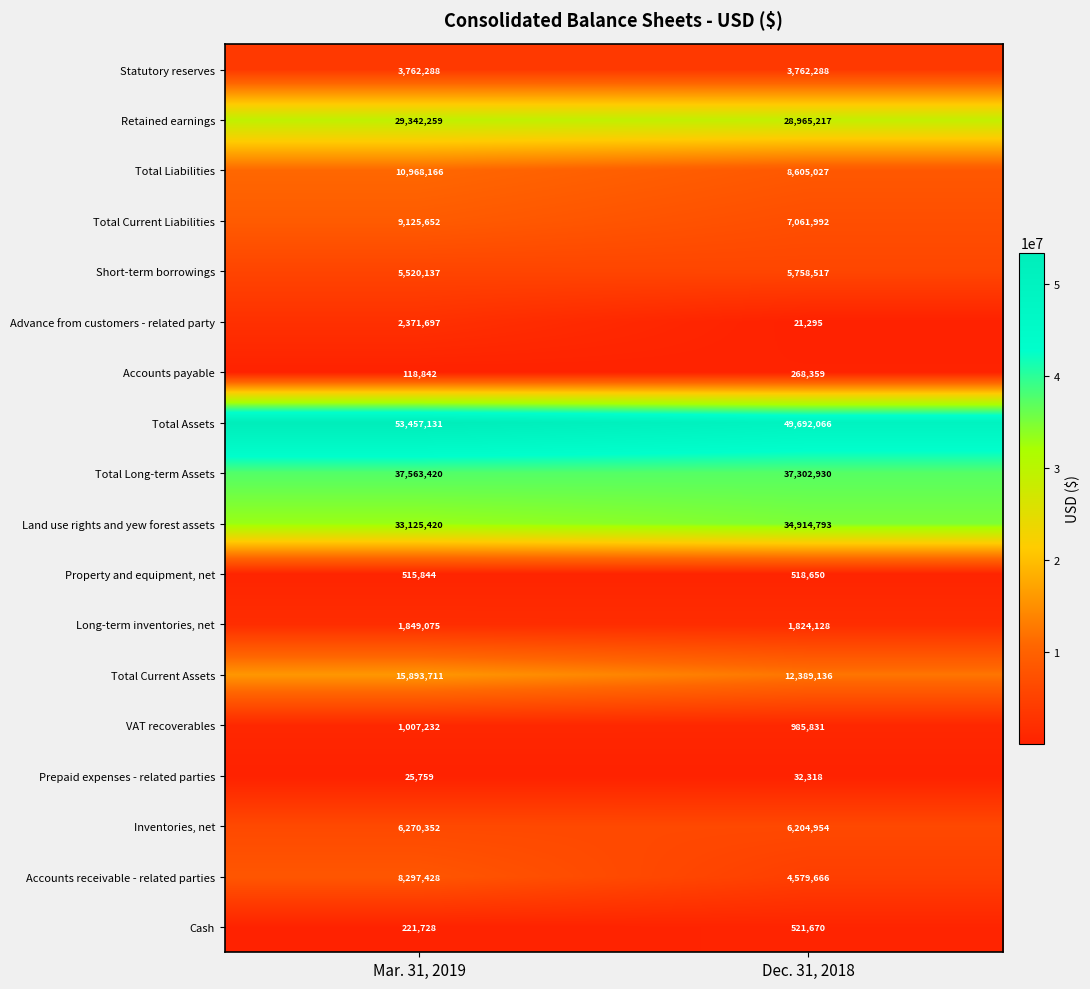

What is the greatest value displayed?

53457131